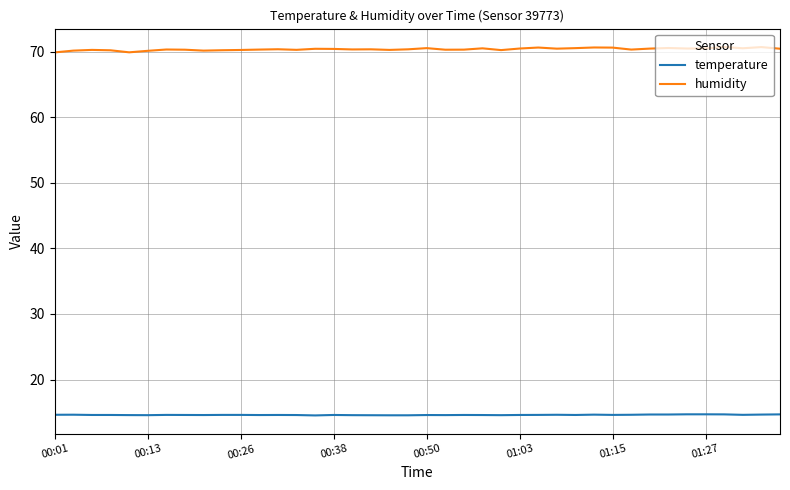

At how many categories does at least one series exceed 36?

40